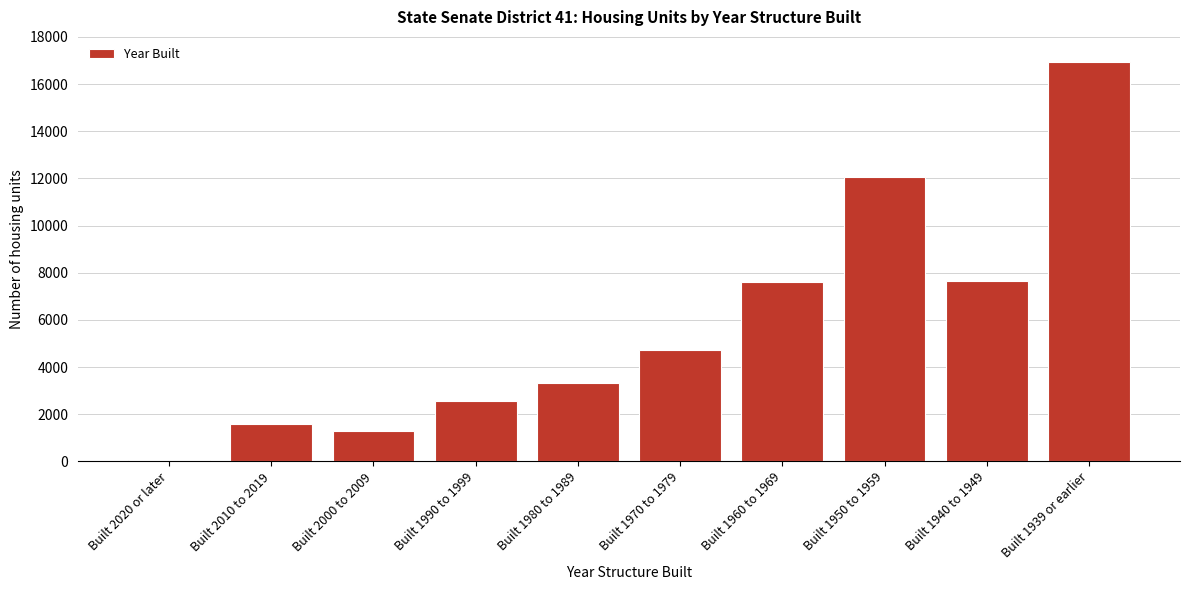

At which category does the chart reach its minimum across all series?

Built 2020 or later